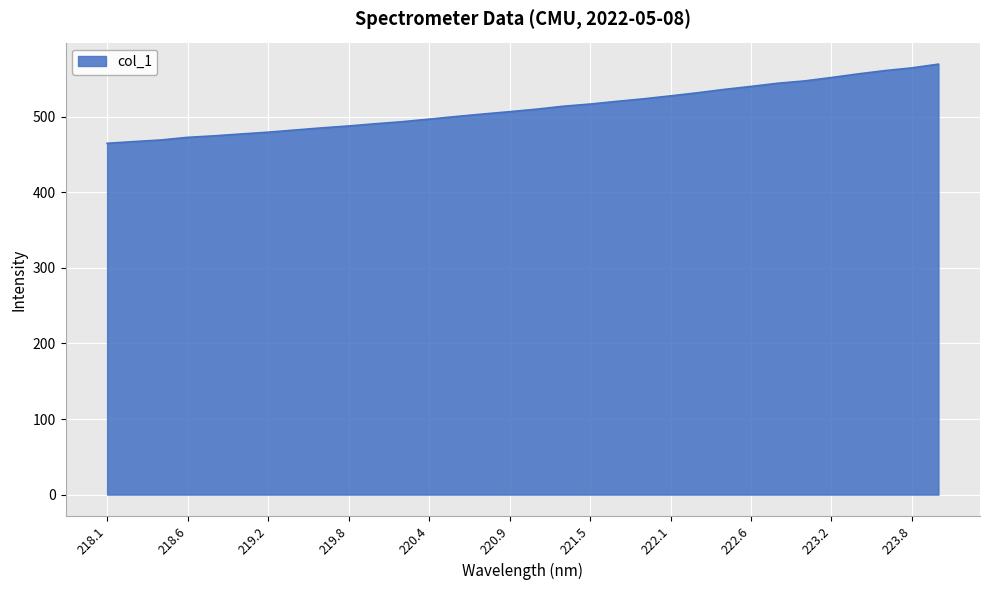

What is the difference between the maximum and minimum values?

104.8